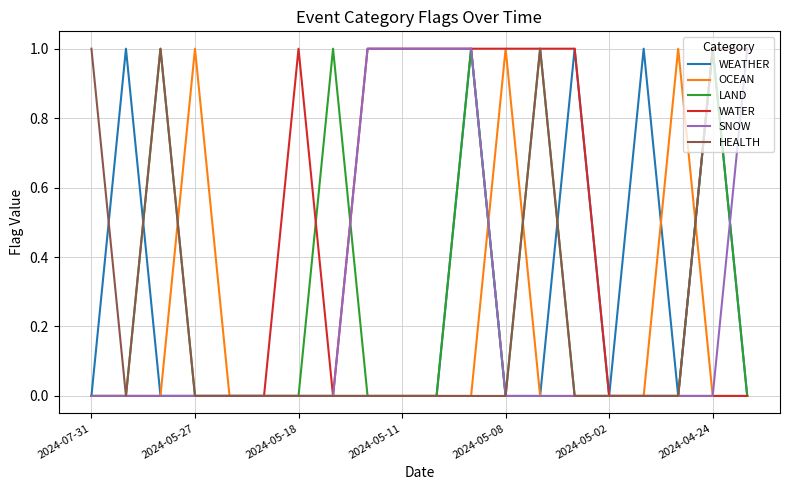

Which series has the largest total across all categories?

WATER